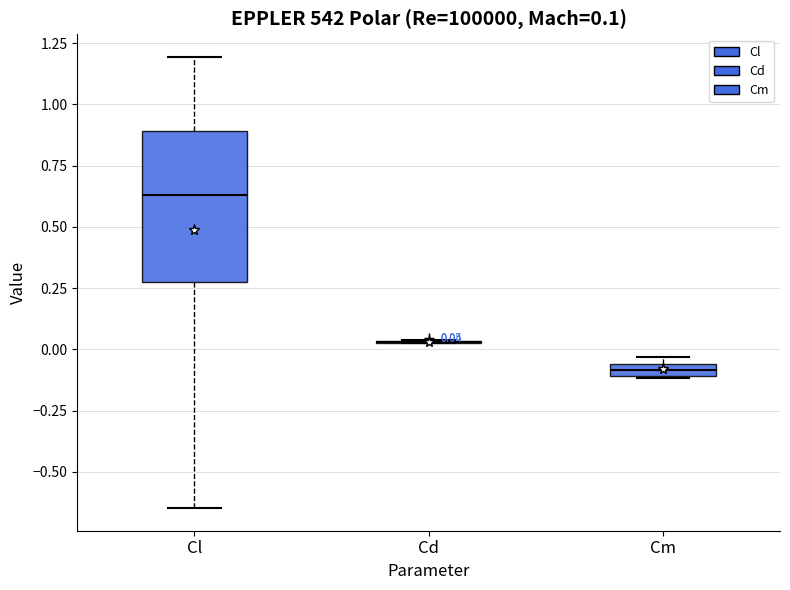

Which box is the tallest, from its lower edge to its upper edge?

Cl